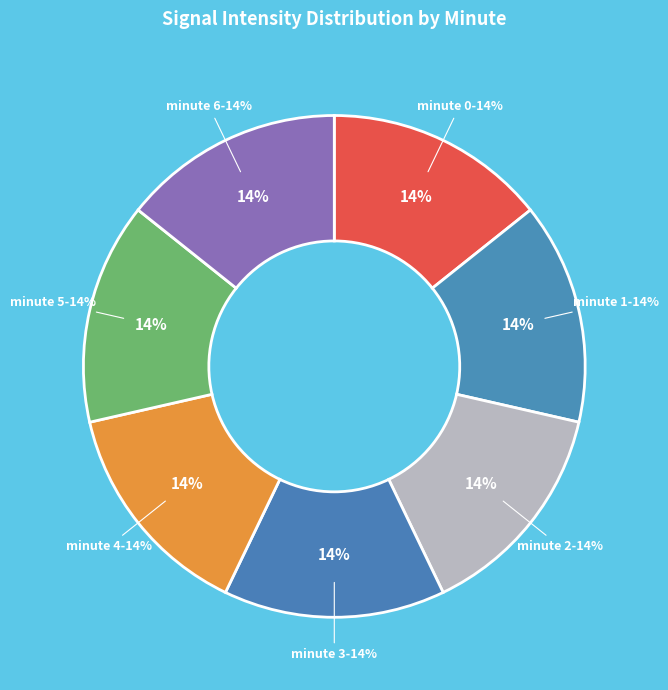

Is it true that minute 1 is 11% of the pie?

False